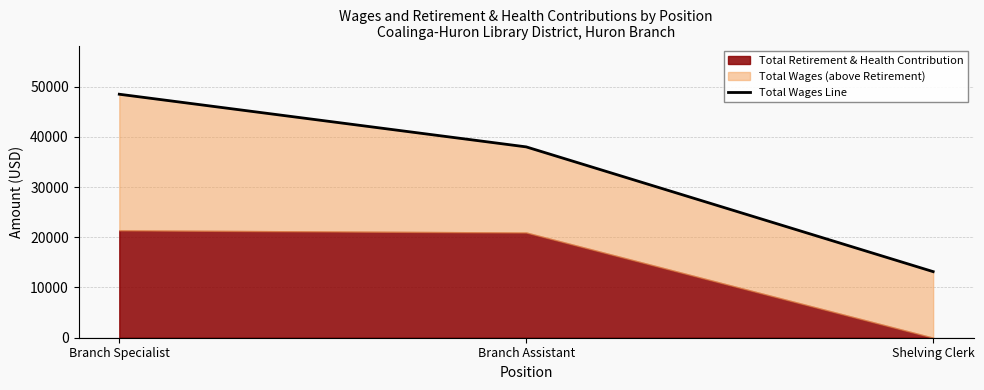

What is the average value?

33206